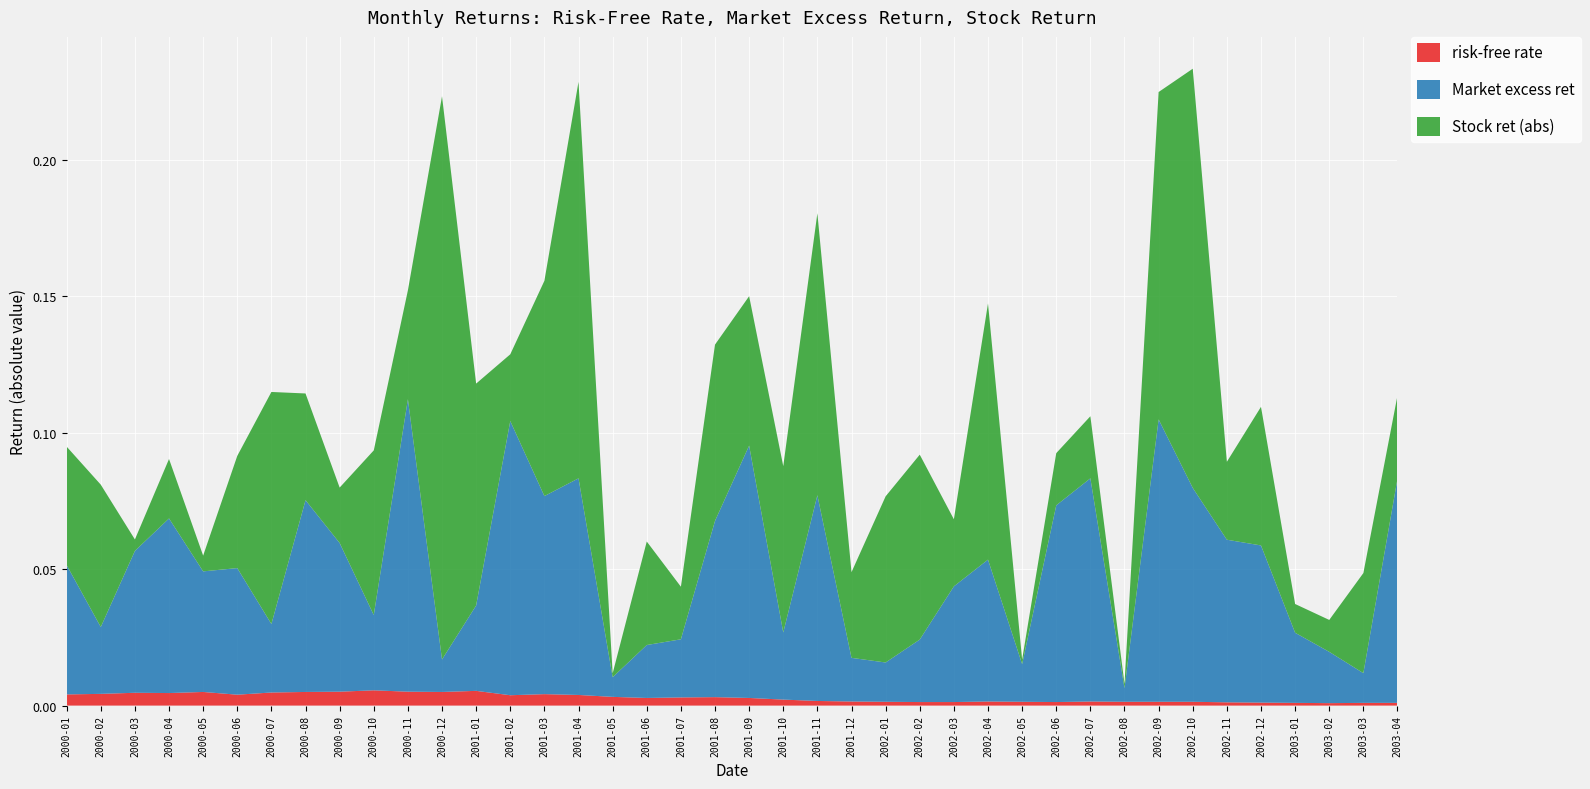

Reading left to right, transcribe all the data shown in this chart.

risk-free rate: 0.0	0.0	0.0	0.0	0.0	0.0	0.0	0.0	0.0	0.0	0.0	0.0	0.0	0.0	0.0	0.0	0.0	0.0	0.0	0.0	0.0	0.0	0.0	0.0	0.0	0.0	0.0	0.0	0.0	0.0	0.0	0.0	0.0	0.0	0.0	0.0	0.0	0.0	0.0	0.0
Market excess ret: 0.0	0.0	0.1	0.1	0.0	0.0	0.0	0.1	0.1	0.0	0.1	0.0	0.0	0.1	0.1	0.1	0.0	0.0	0.0	0.1	0.1	0.0	0.1	0.0	0.0	0.0	0.0	0.1	0.0	0.1	0.1	0.0	0.1	0.1	0.1	0.1	0.0	0.0	0.0	0.1
Stock ret (abs): 0.0	0.1	0.0	0.0	0.0	0.0	0.1	0.0	0.0	0.1	0.0	0.2	0.1	0.0	0.1	0.1	0.0	0.0	0.0	0.1	0.1	0.1	0.1	0.0	0.1	0.1	0.0	0.1	0.0	0.0	0.0	0.0	0.1	0.2	0.0	0.1	0.0	0.0	0.0	0.0